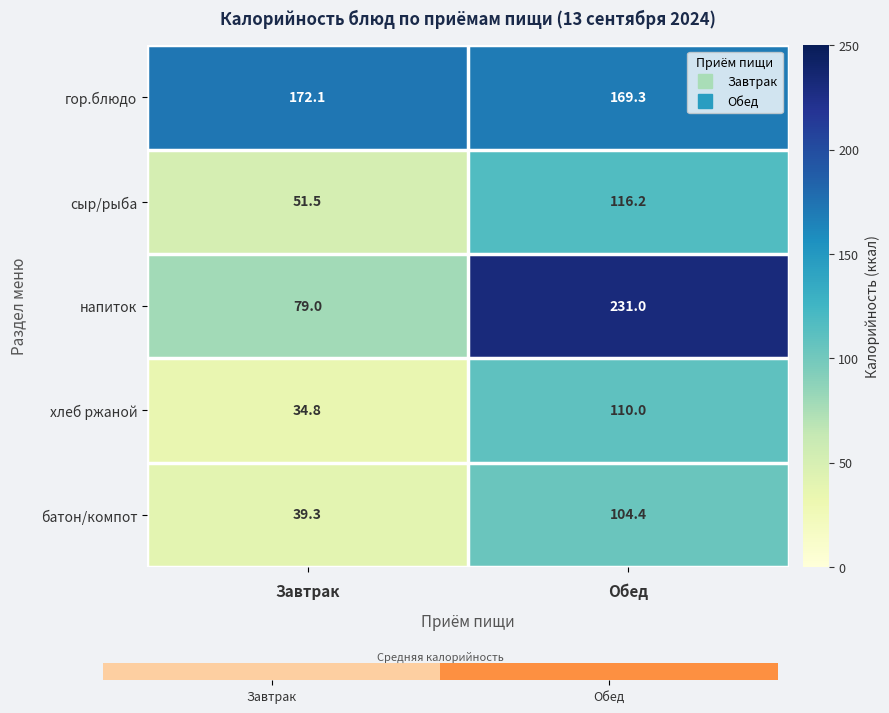

Reading left to right, transcribe all the data shown in this chart.

гор.блюдо: 172.1	169.3
сыр/рыба: 51.5	116.2
напиток: 79.0	231.0
хлеб ржаной: 34.8	110.0
батон/компот: 39.3	104.4